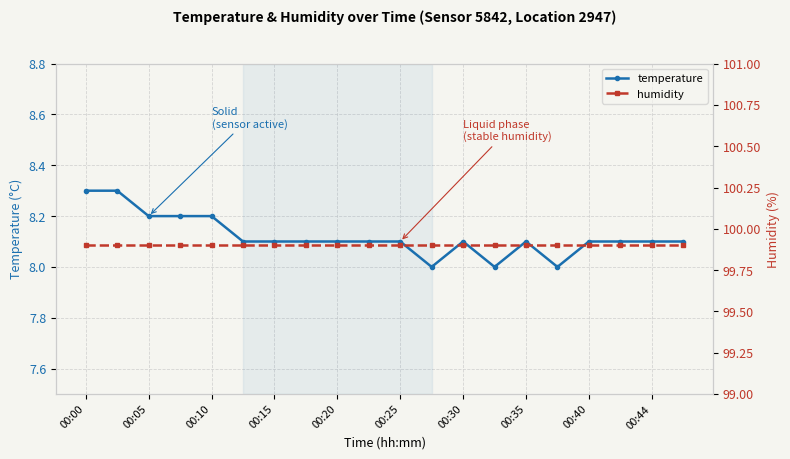

Is it true that temperature equals 8.1 at 00:15?

True